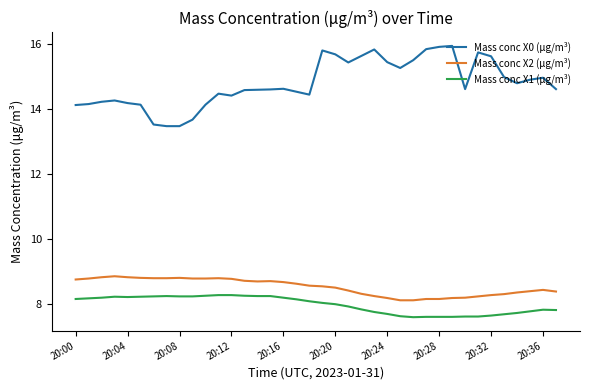

True or false: Mass conc X0 (μg/m³) and Mass conc X2 (μg/m³) intersect in this chart.

False